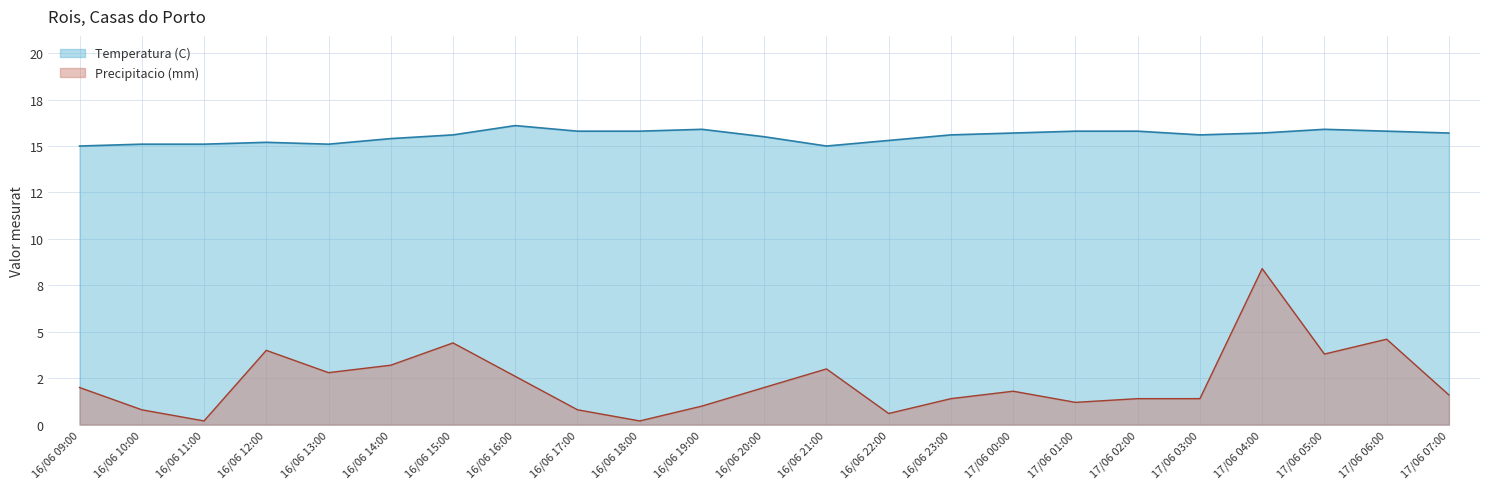

What is the difference between the Precipitacio (mm) values at 16/06 10:00 and 16/06 15:00?

3.6